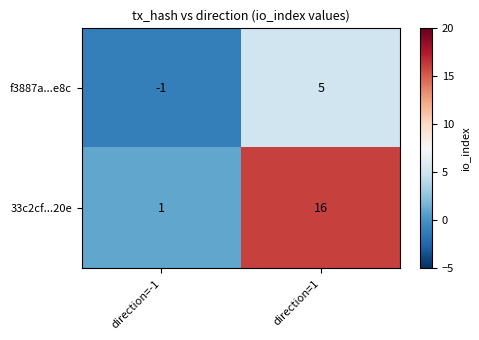

Between direction=-1 and direction=1, which series saw the biggest shift?

33c2cf...20e